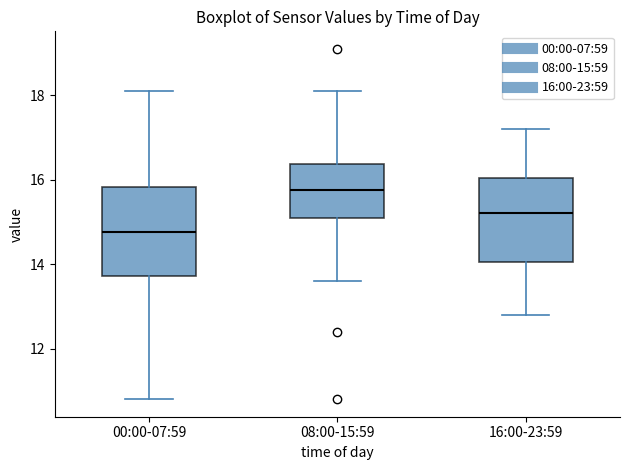

Where does the median line of the box for 00:00-07:59 sit on the y-axis? The values are not printed on the chart, so give them approximately, as read against the axis.

14.8